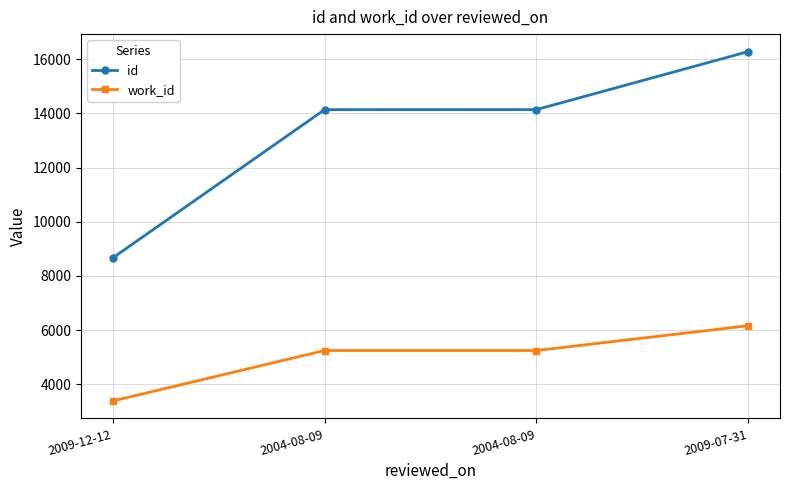

What is the difference between the id values at 2009-12-12 and 2009-07-31?

7613